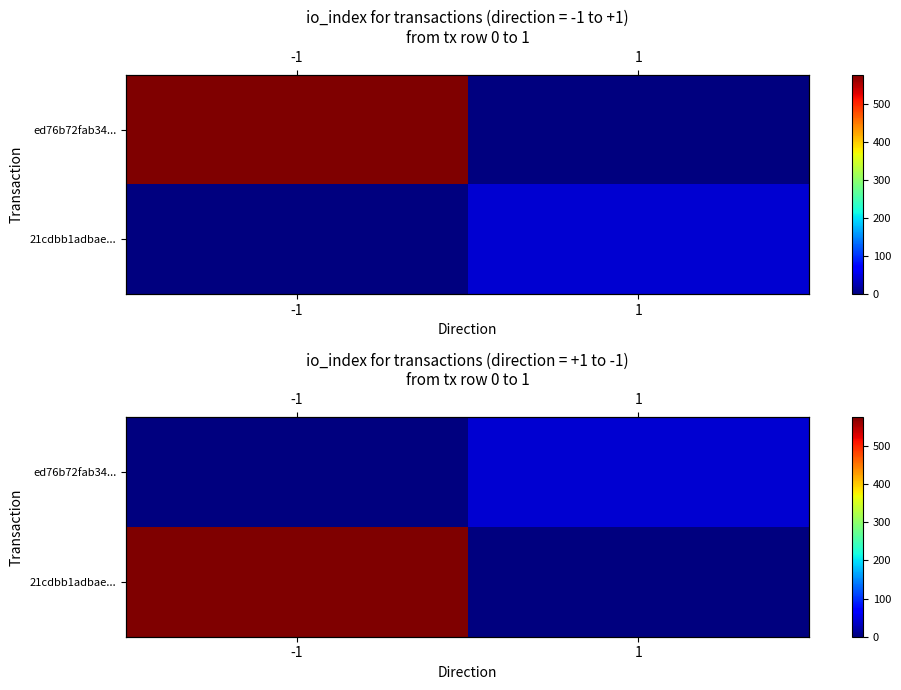

The value of 21cdbb1adbae... at -1 is 272. True or false?

False